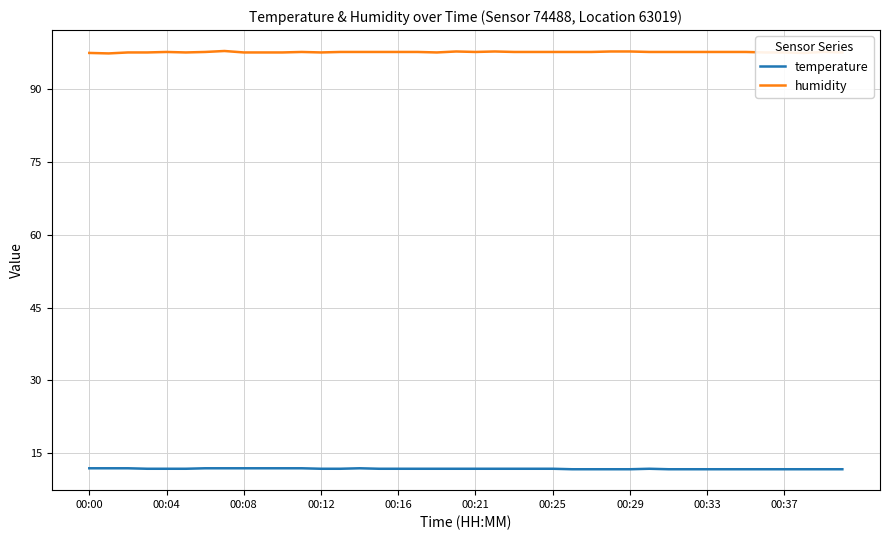

True or false: humidity and temperature cross at least once.

False